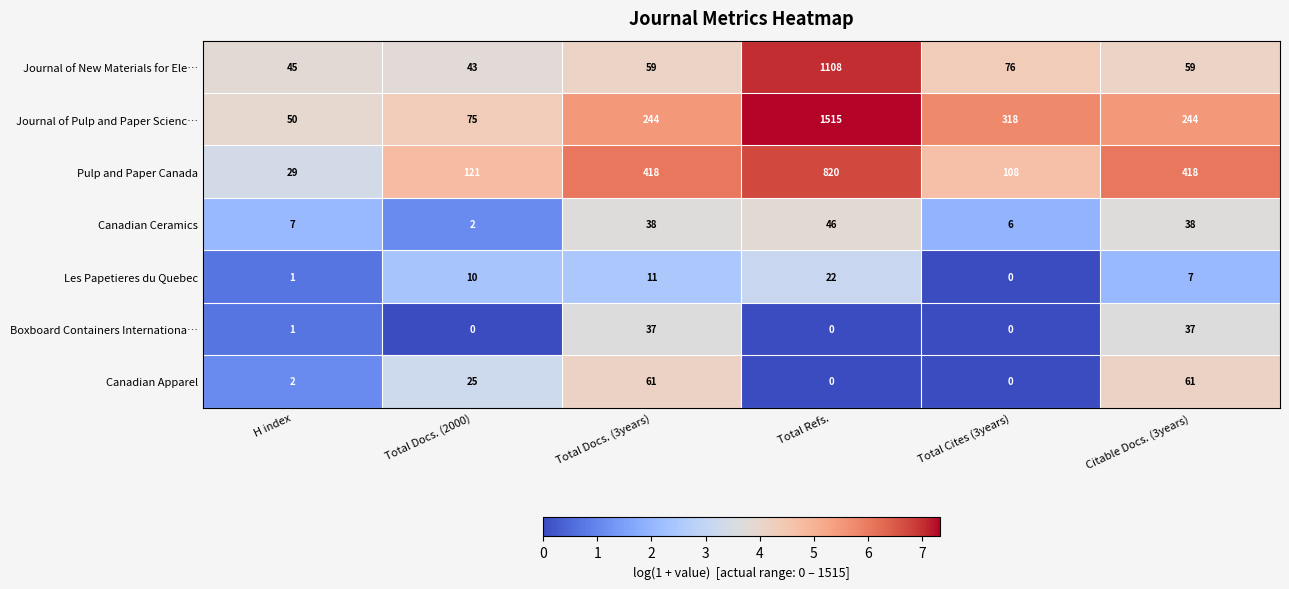

What is the average value of the Pulp and Paper Canada series?

319